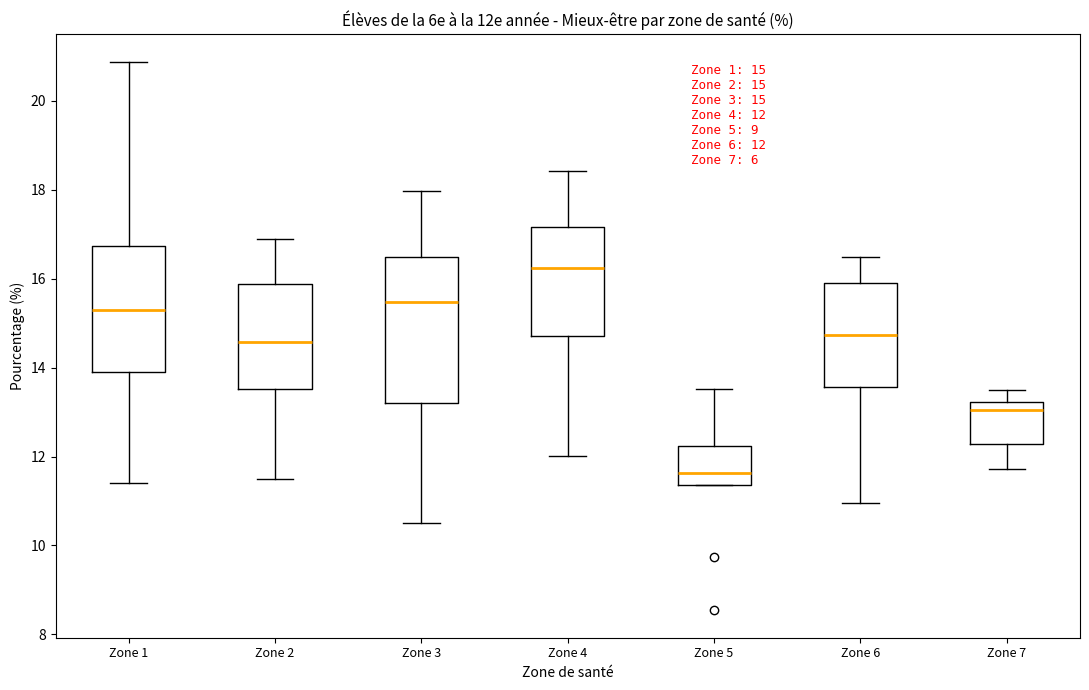

Which box has the lowest median line?

Zone 5